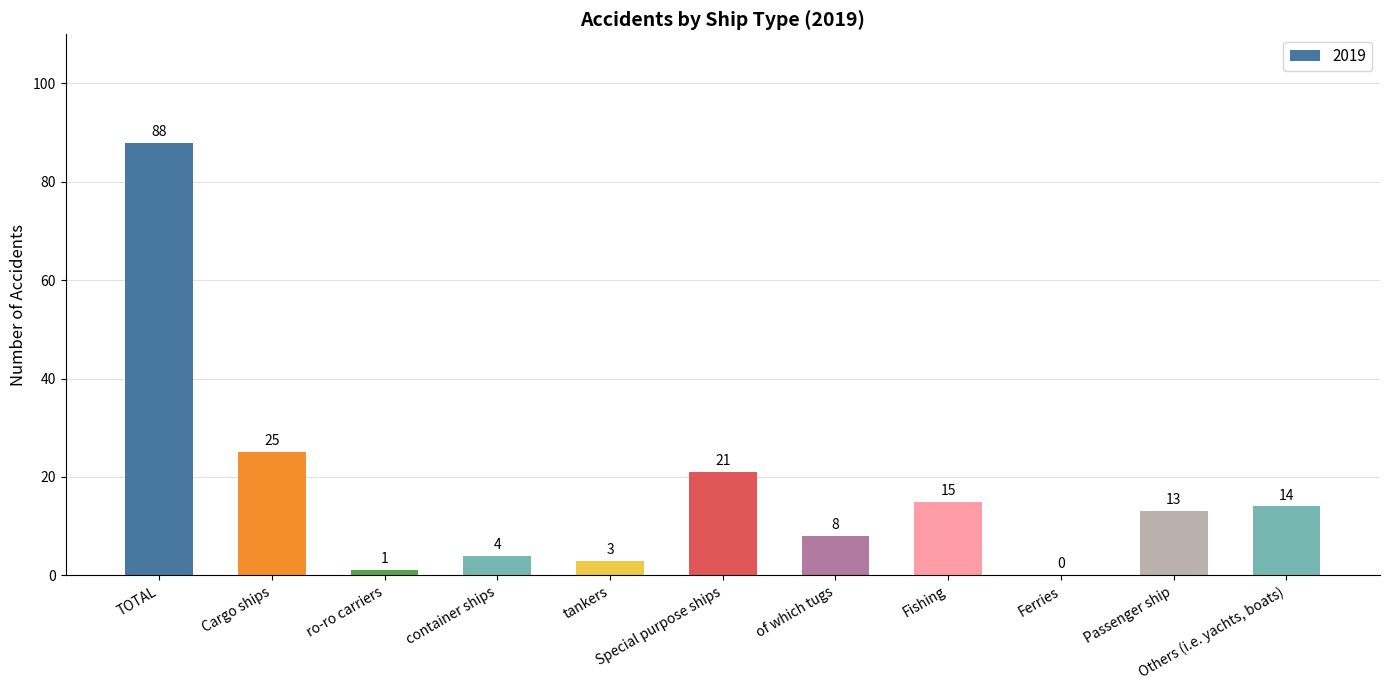

What is the greatest value displayed?

88